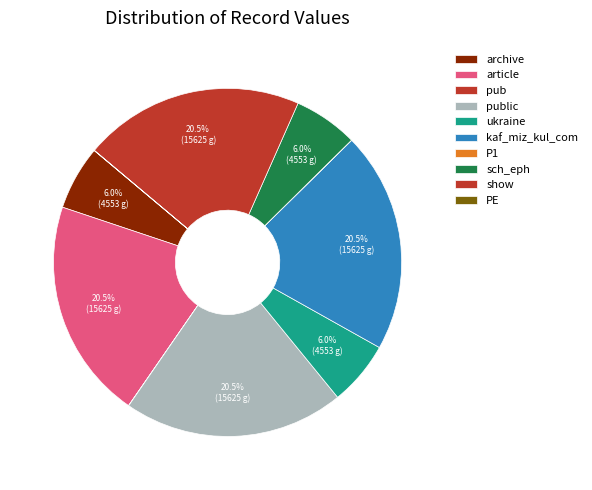

Count the number of slices in the pie.

10